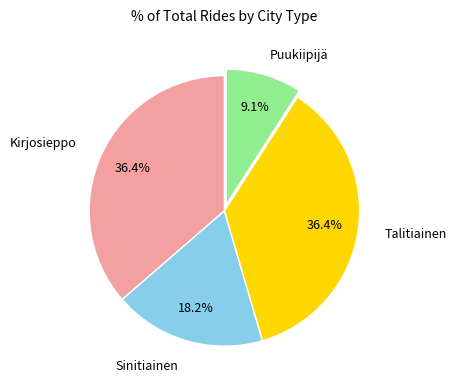

Is there a majority slice in this chart?

No